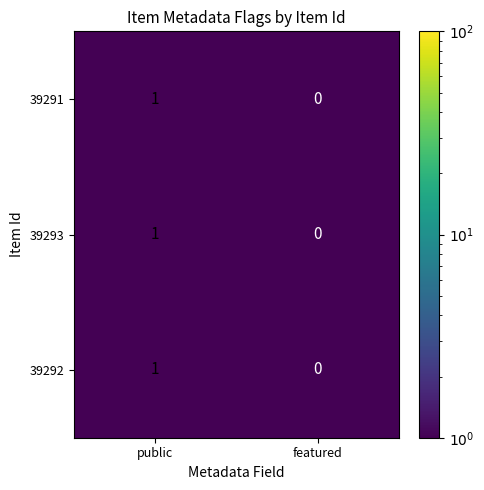

Rank the categories by 39293 value from lowest to highest.

featured, public